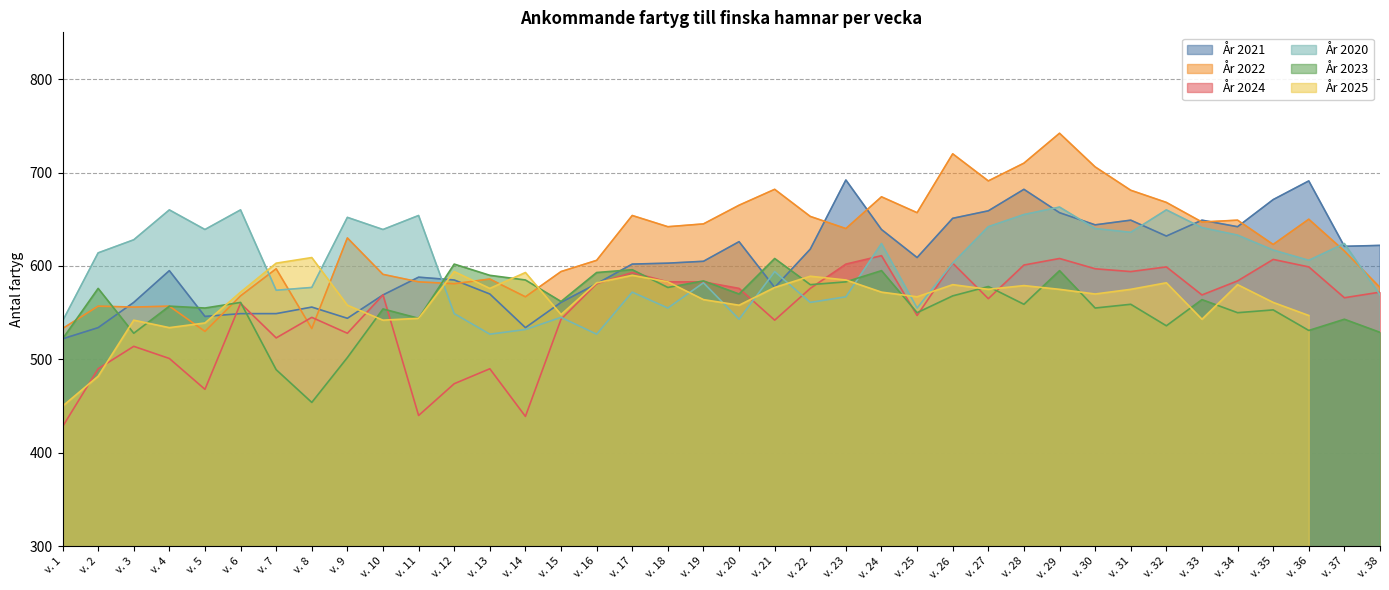

Read the År 2024 value at v. 24, to the nearest 5.

610